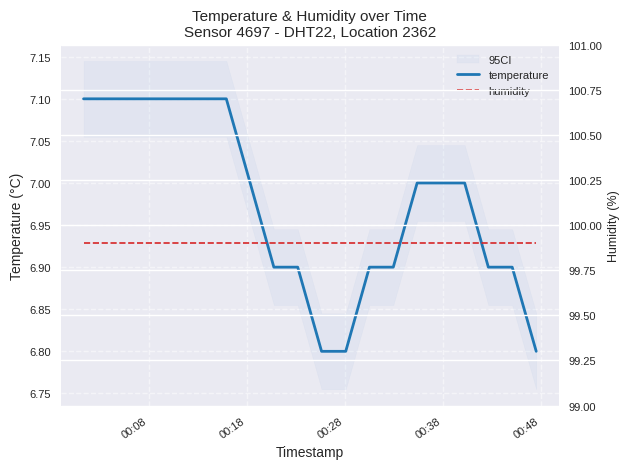

What is the lowest value of the temperature series?

6.8